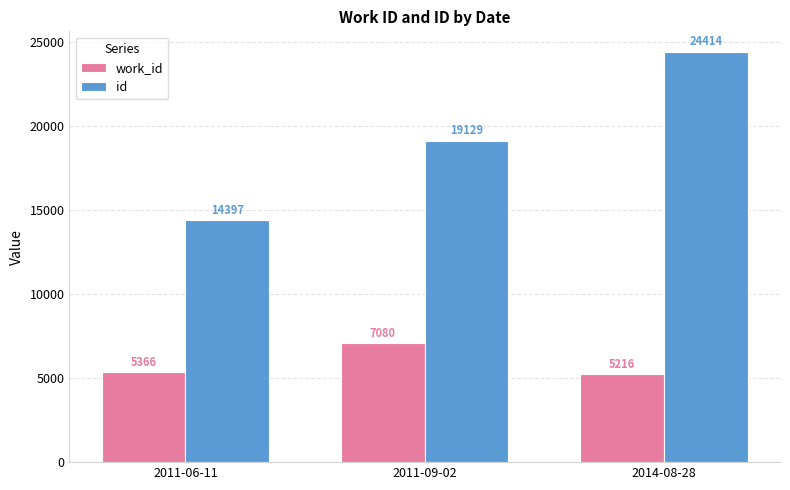

Reading left to right, what are all the values shown in this chart?

work_id: 5366	7080	5216
id: 14397	19129	24414